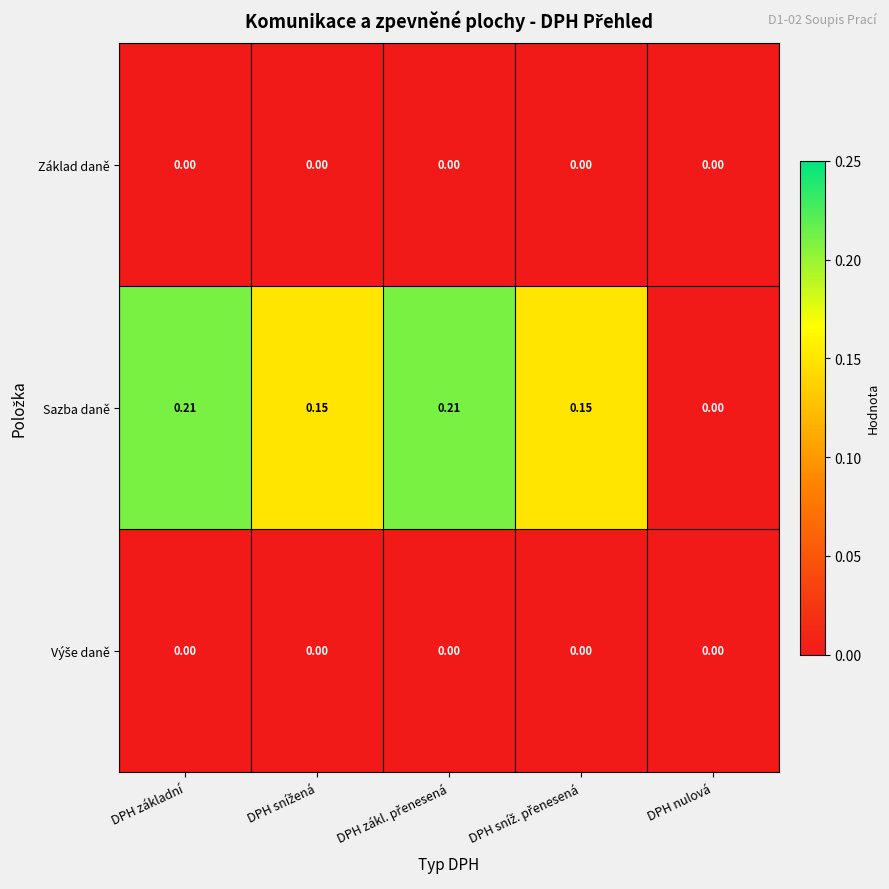

Which series has the largest total across all categories?

Sazba daně